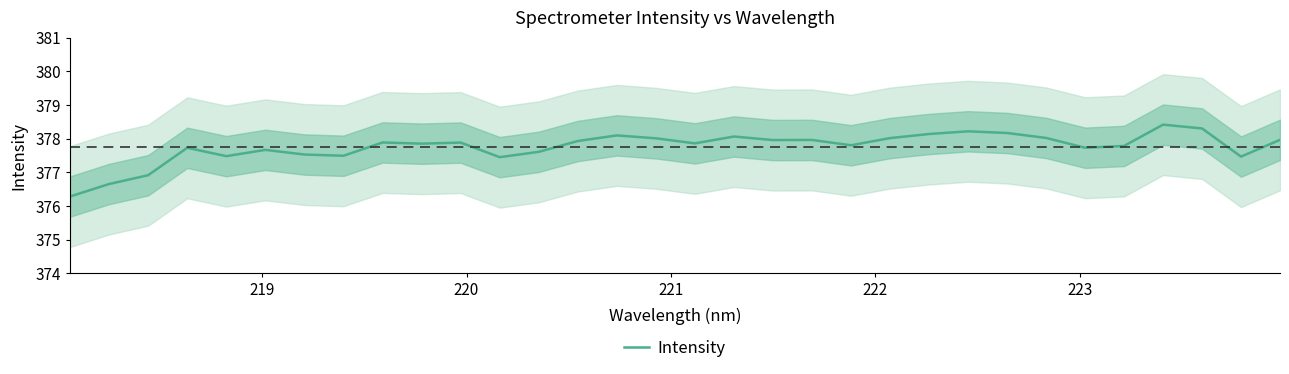

True or false: there are more than 0 points higher than both neighbors.

True